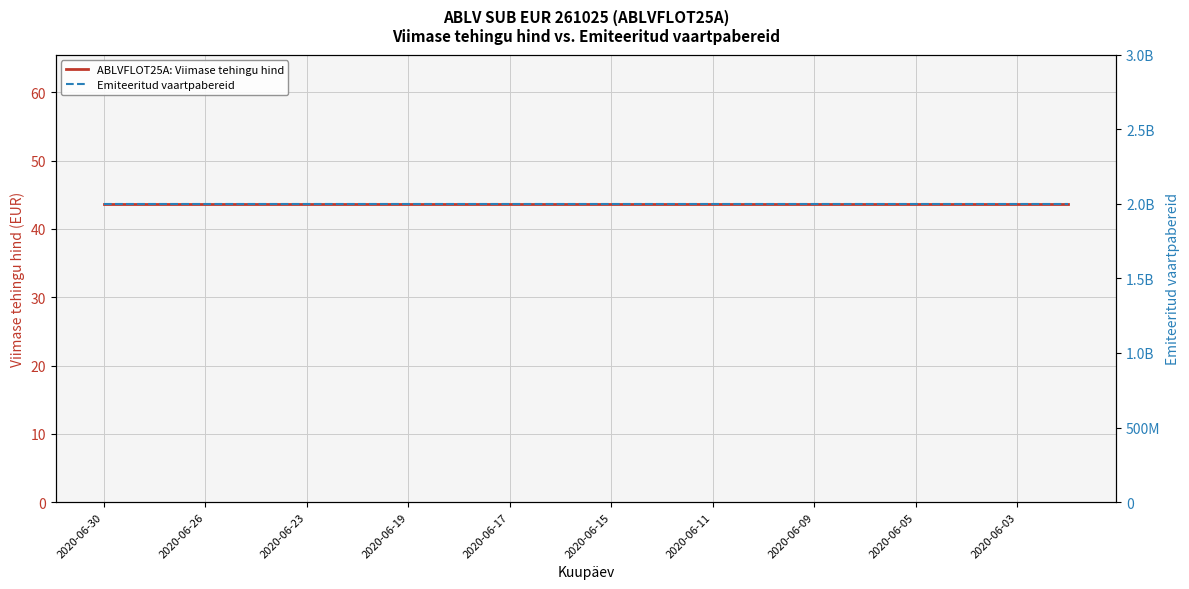

What is the minimum value for Emiteeritud vaartpabereid?

2000000000.0